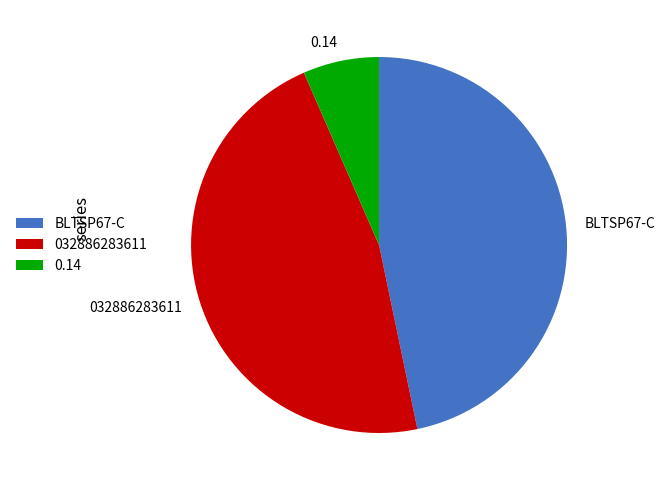

Approximately how many times larger is the value at BLTSP67-C compared to 0.14?

7.1